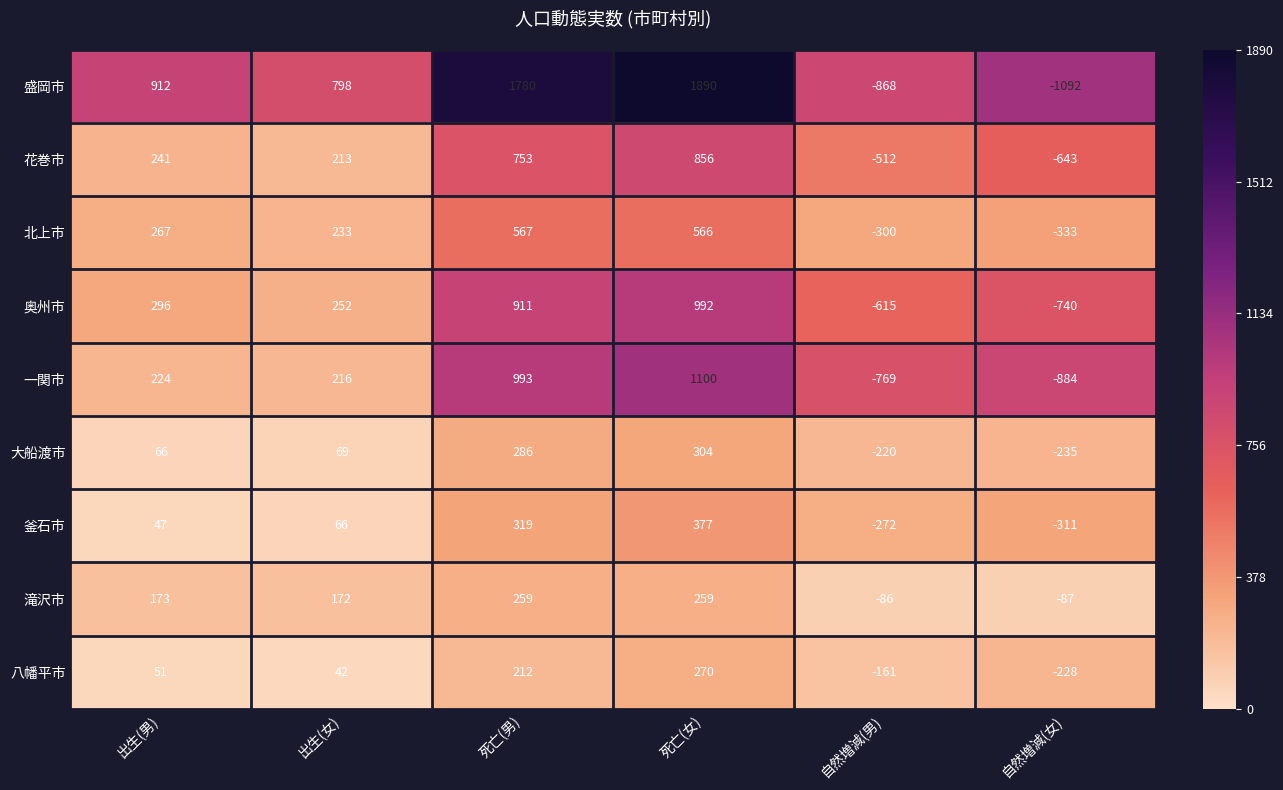

What is the sum of all 大船渡市 values?

270